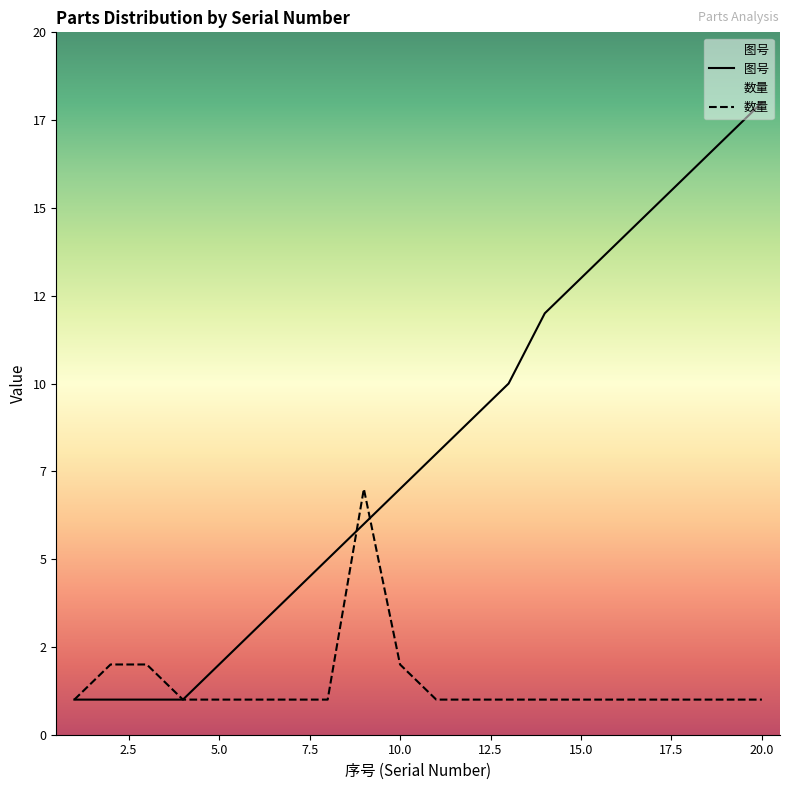

Which series changed the most between 10 and 13?

图号